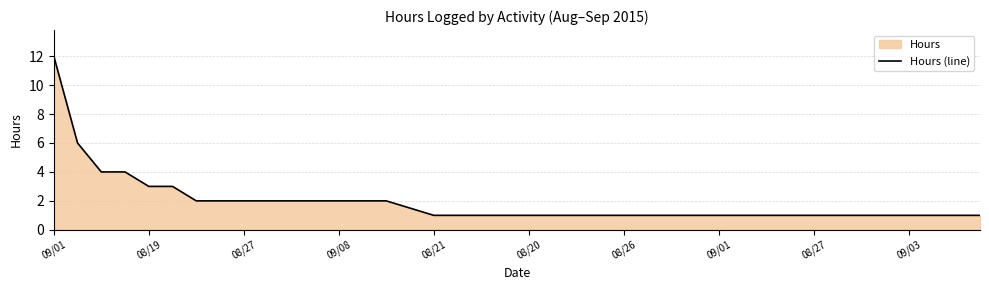

What is the difference between the second highest and second lowest values?

5.0